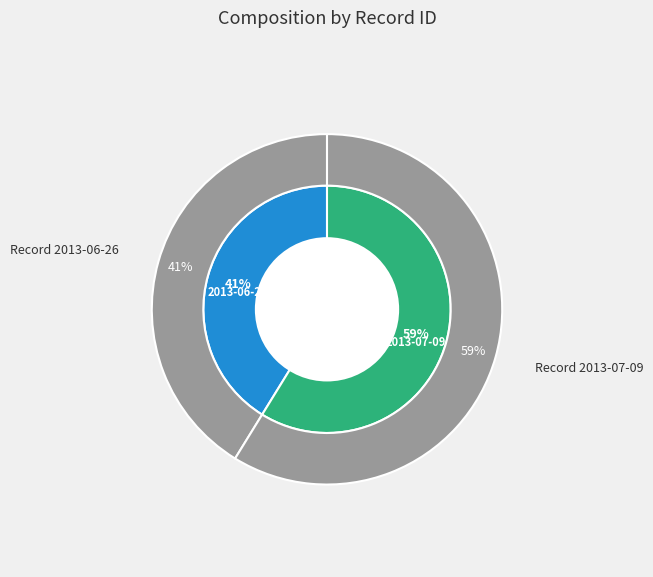

Is it true that 2013-06-26 is 32% of the pie?

False